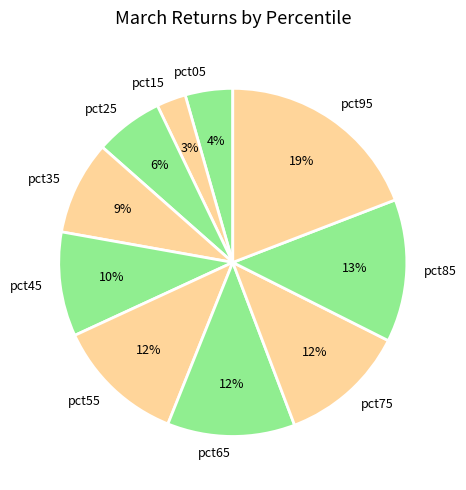

Is there any slice that represents more than half of the pie?

No